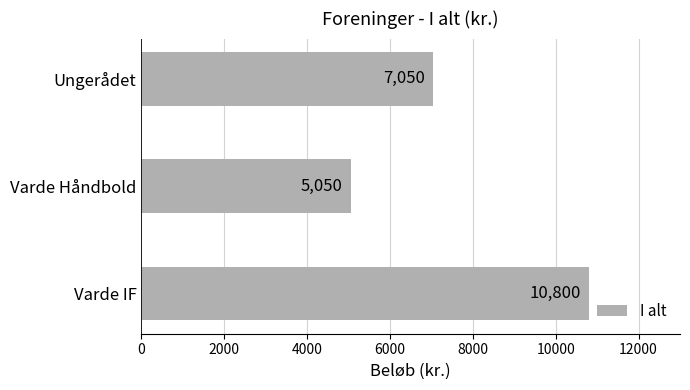

Which category has the lowest value across all series?

Varde Håndbold